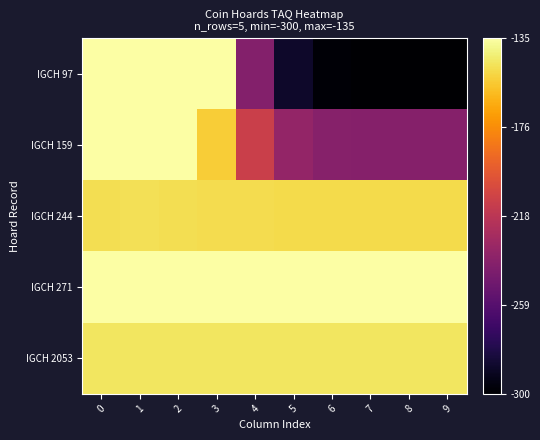

Rank the series by their maximum value, from lowest to highest.

IGCH 244, IGCH 2053, IGCH 271, IGCH 97, IGCH 159